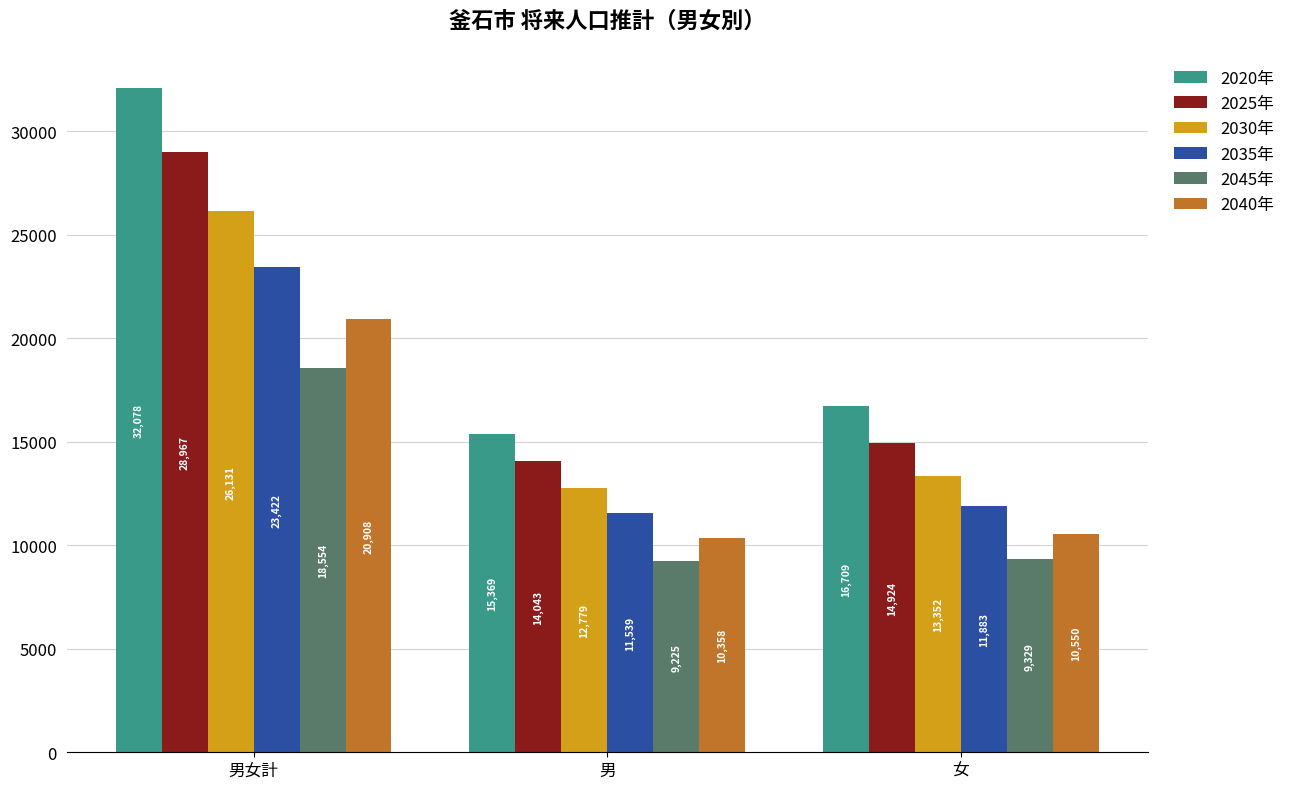

Rank the series at 男 from highest to lowest value.

2020年, 2025年, 2030年, 2035年, 2040年, 2045年